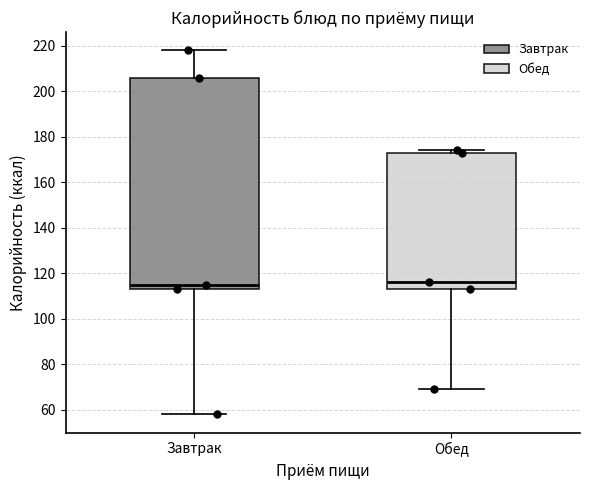

Which box is the tallest, from its lower edge to its upper edge?

Завтрак